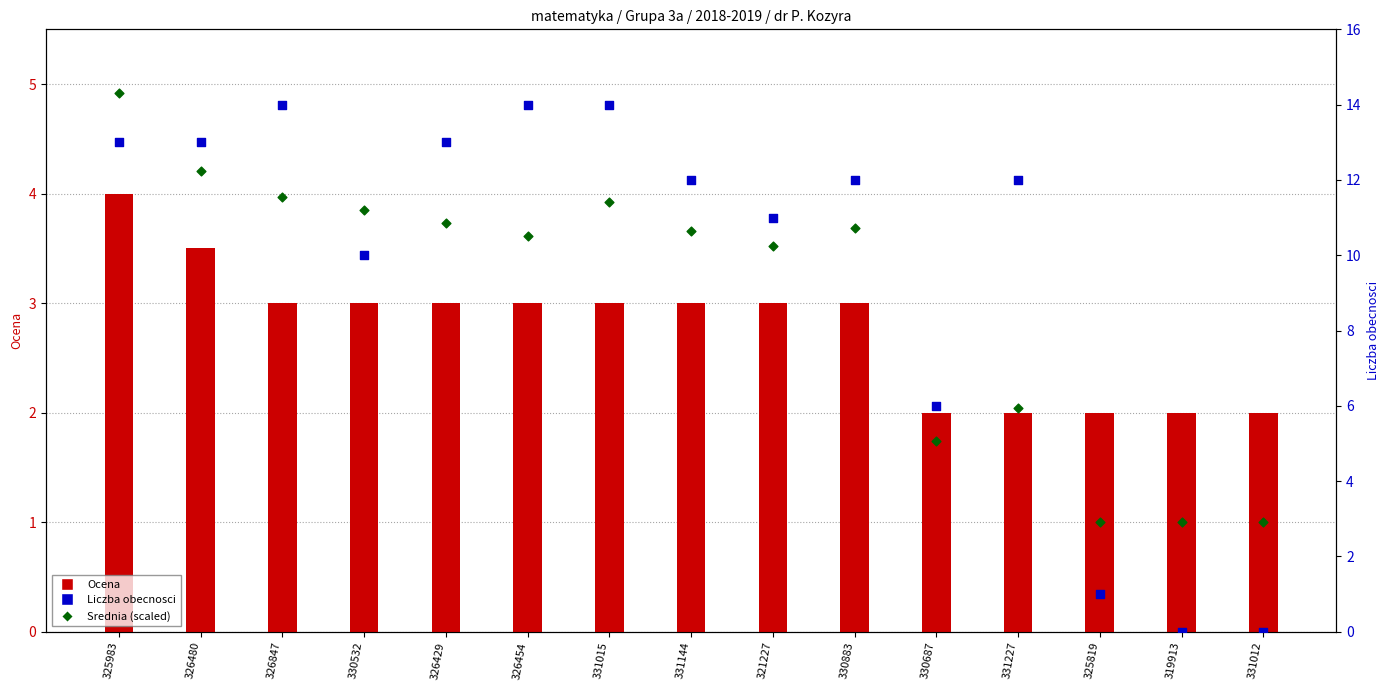

Is the value of Liczba obecnosci at 325983 greater than the value of Srednia (scaled) at 326480?

Yes